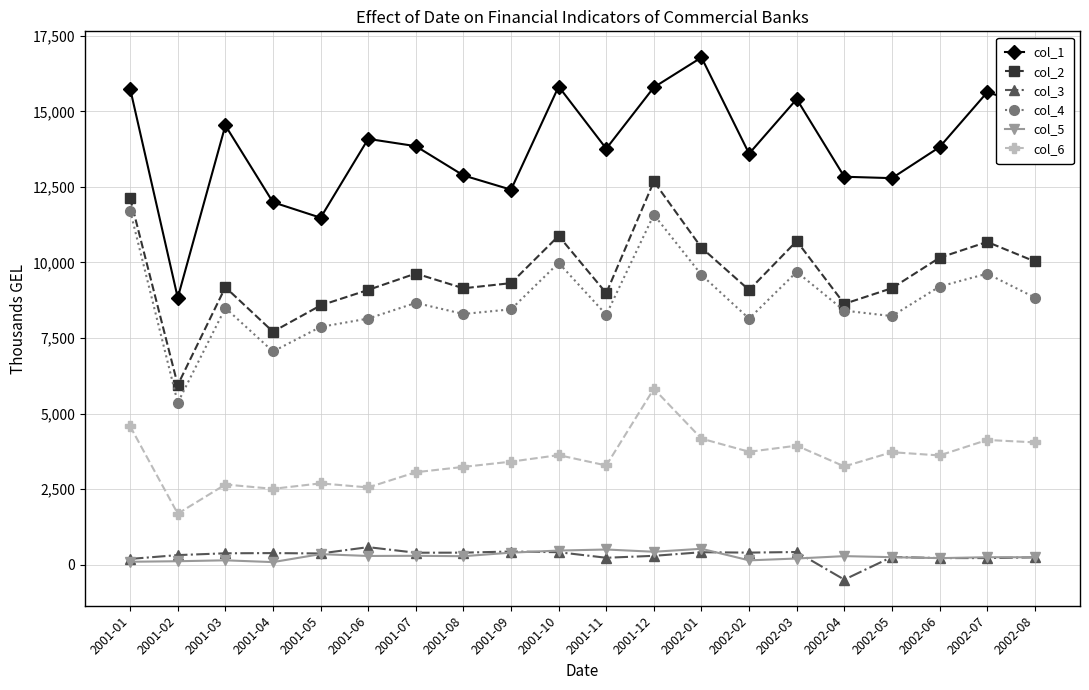

Which label corresponds to the smallest value in the chart?

2002-04